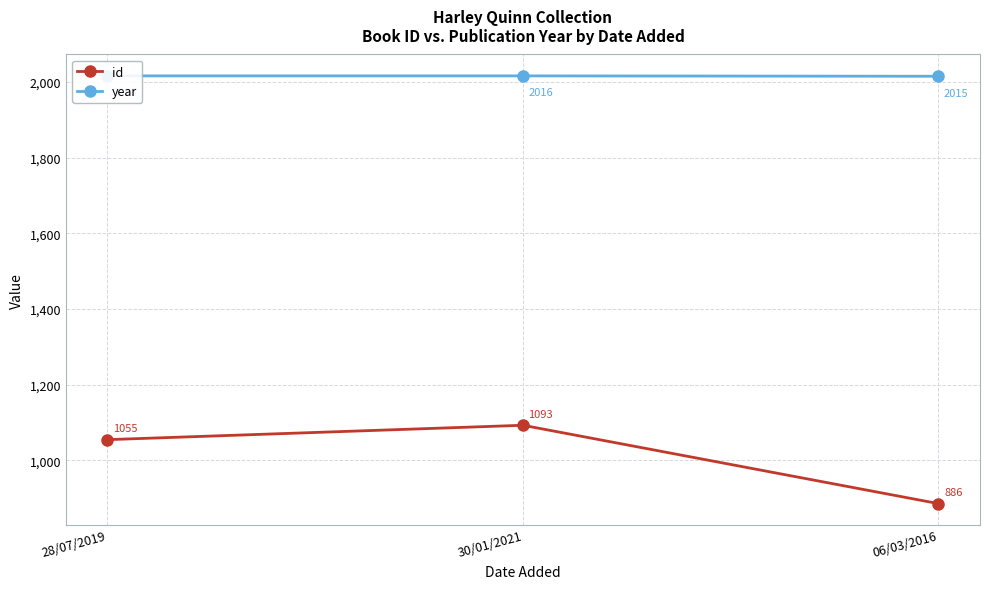

What is the total value across all series at 30/01/2021?

3109